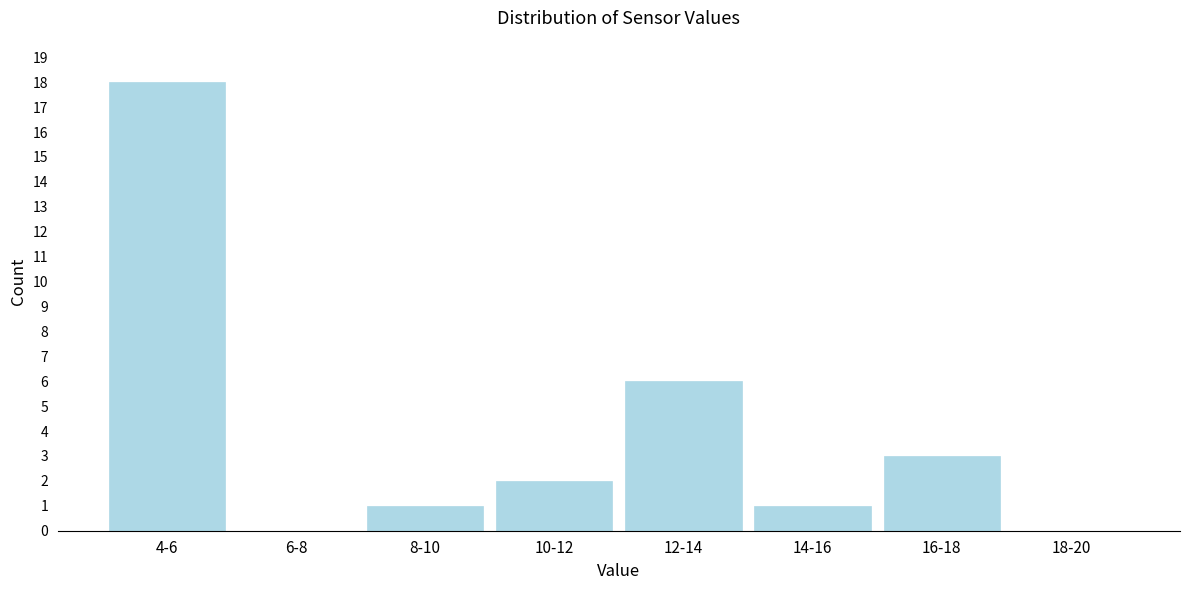

Reading left to right, transcribe all the data shown in this chart.

4-6=18	6-8=0	8-10=1	10-12=2	12-14=6	14-16=1	16-18=3	18-20=0